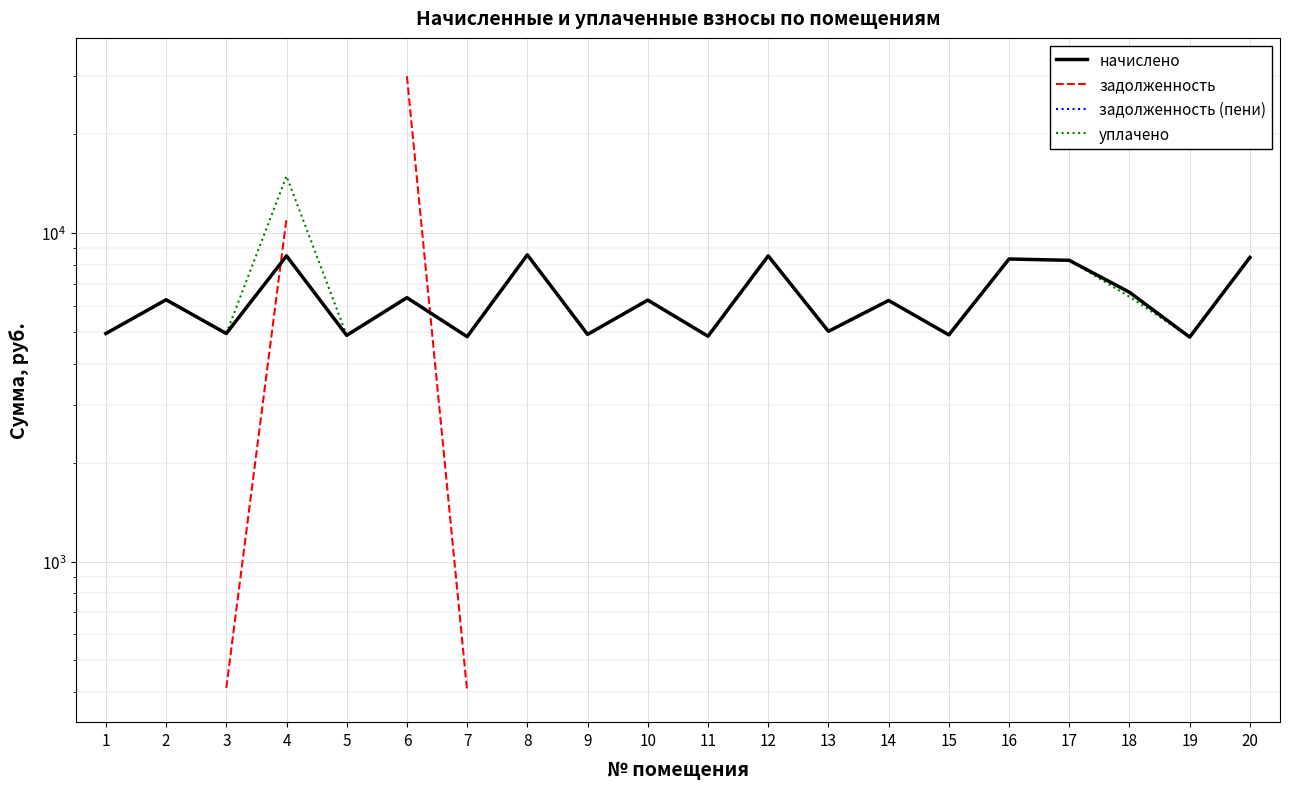

Does the chart display data point markers on the line(s)?

No